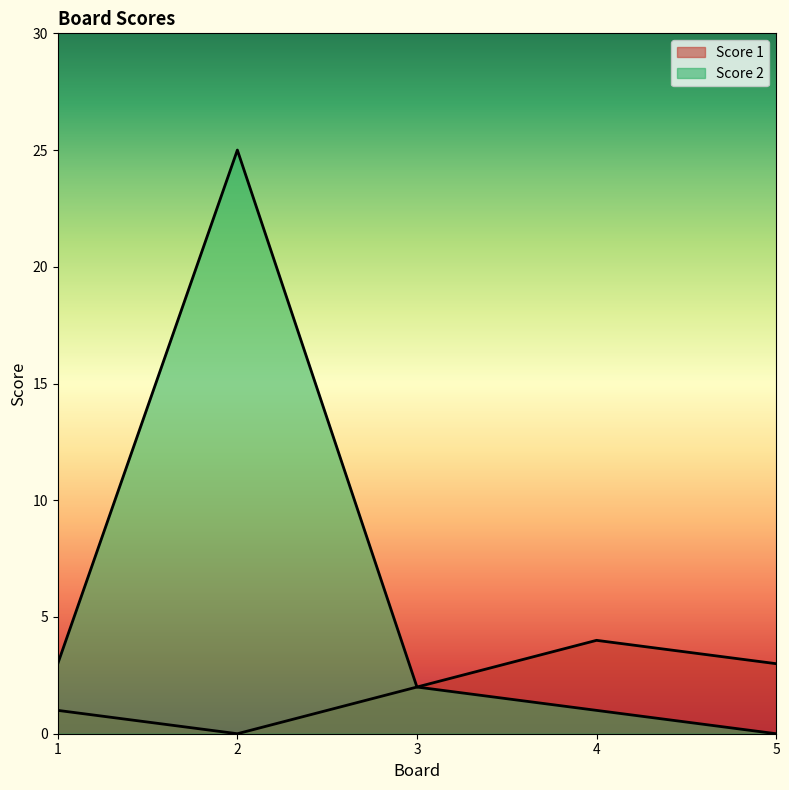

How many lines are shown in the chart?

2